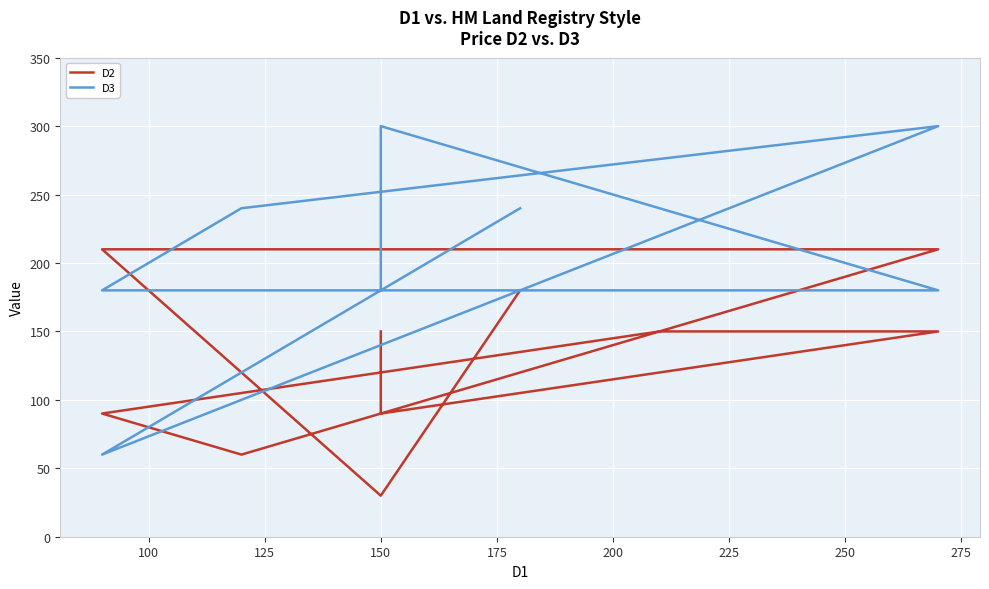

Count the number of data series in this chart.

2